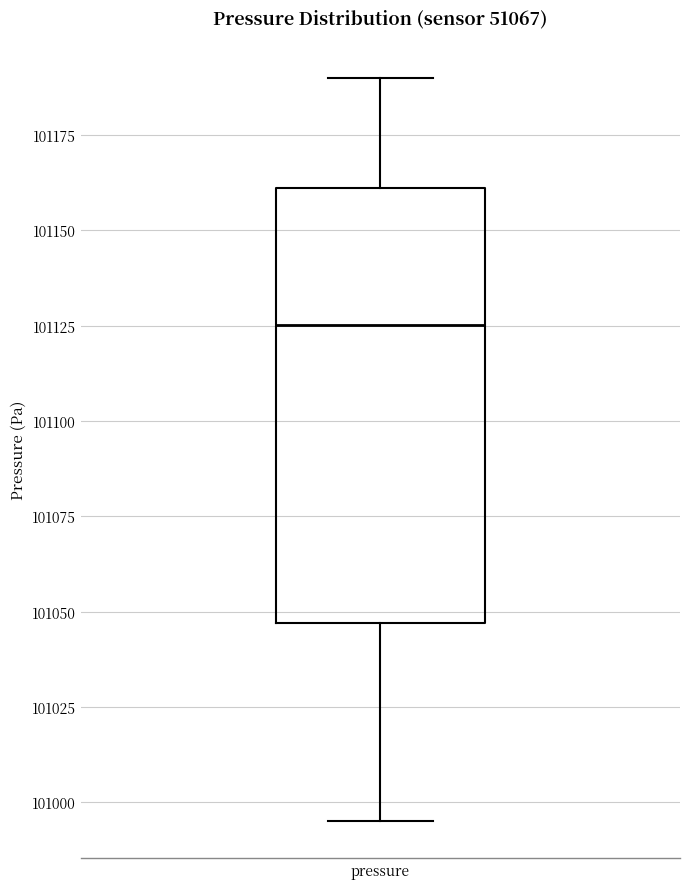

Where does the upper whisker of the box for pressure end on the y-axis? The values are not printed on the chart, so give them approximately, as read against the axis.

101190